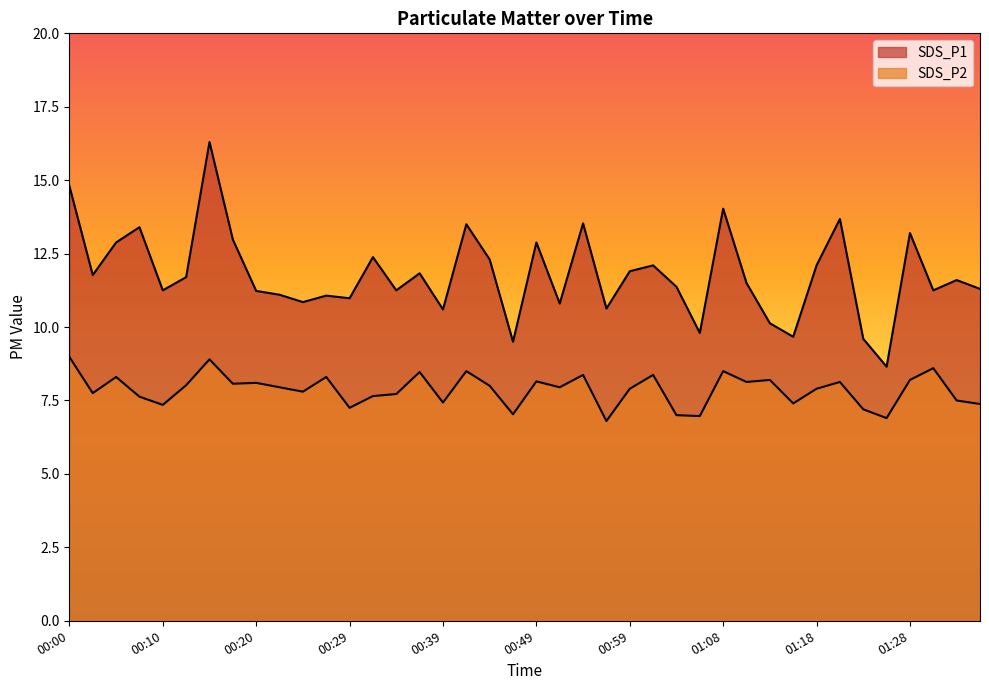

The SDS_P2 series shows 7.4 at 01:35. True or false?

True